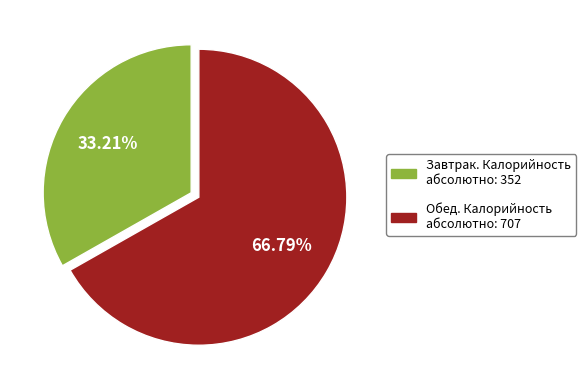

To the nearest percent, what is the average slice percentage?

50%